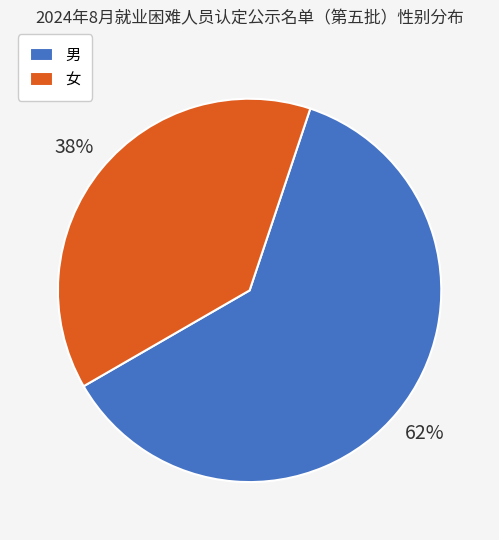

To the nearest percent, what portion does 男 represent?

62%